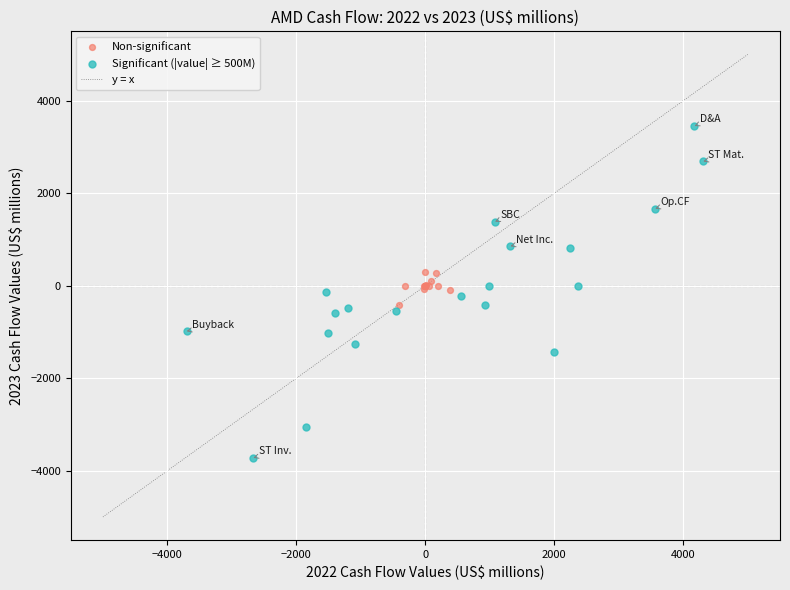

Which series reaches the maximum Y coordinate?

Significant (|value| ≥ 500M)